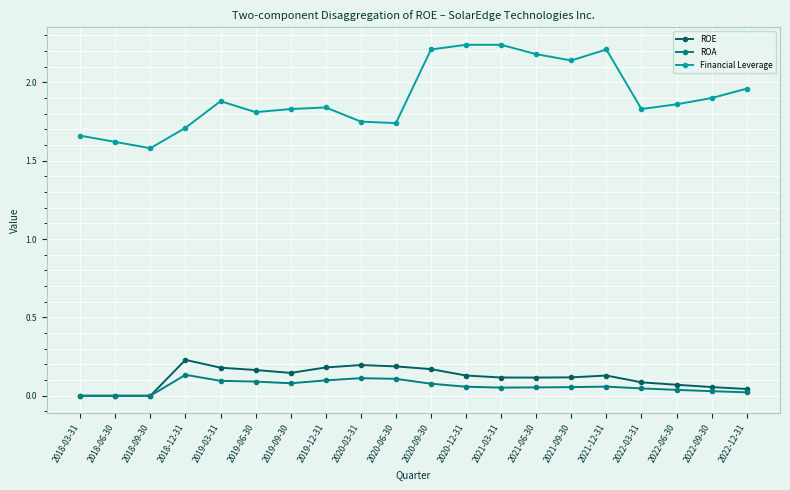

The value of ROE at 2018-03-31 is 0.0. True or false?

True